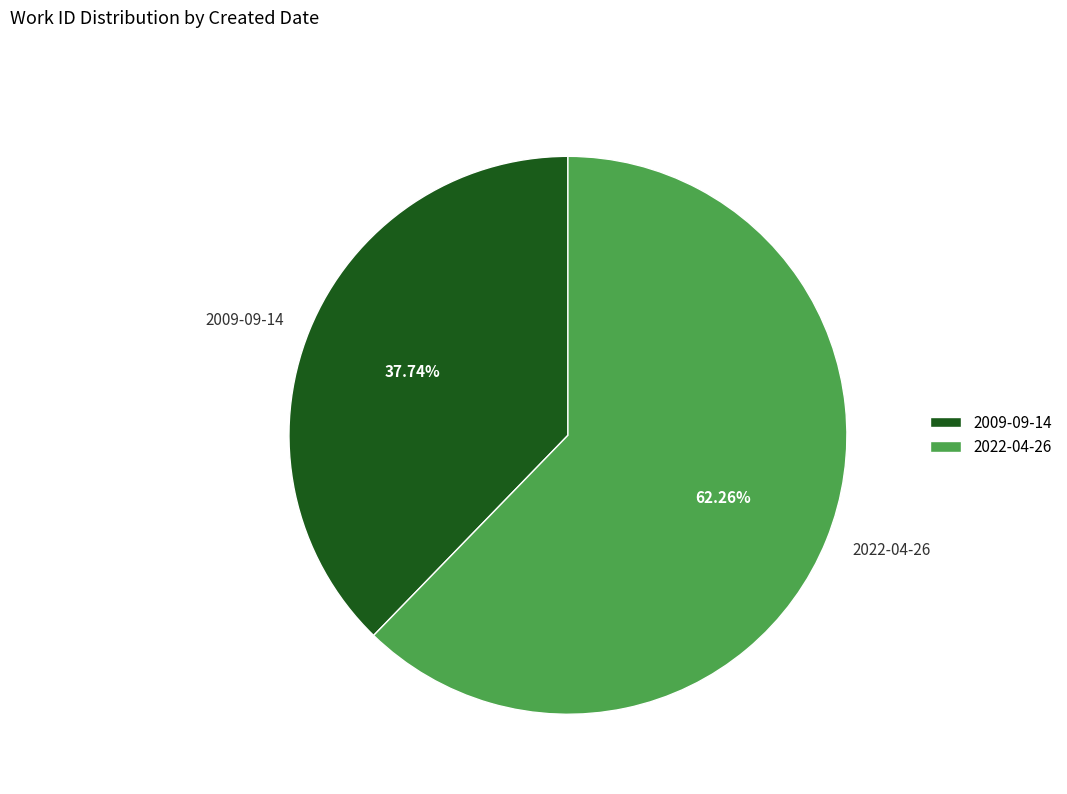

Does any single category account for the majority?

Yes